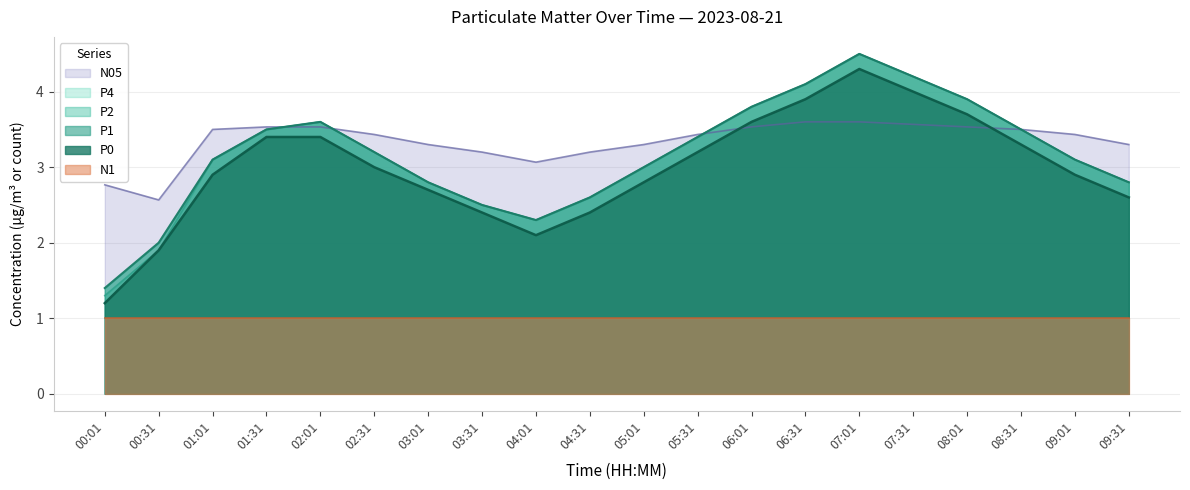

What is the total value across all series at 04:31?

13.4